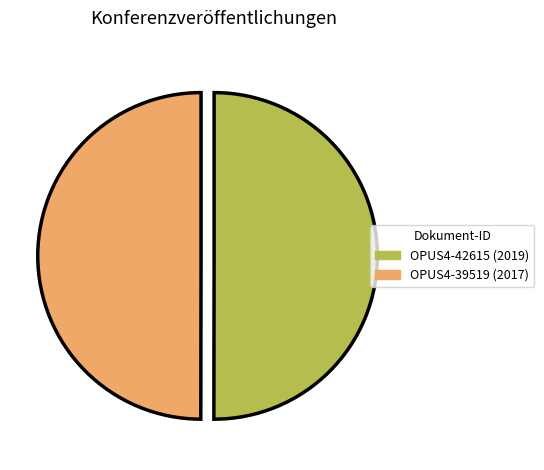

Is it true that OPUS4-42615 is 50% of the pie?

True